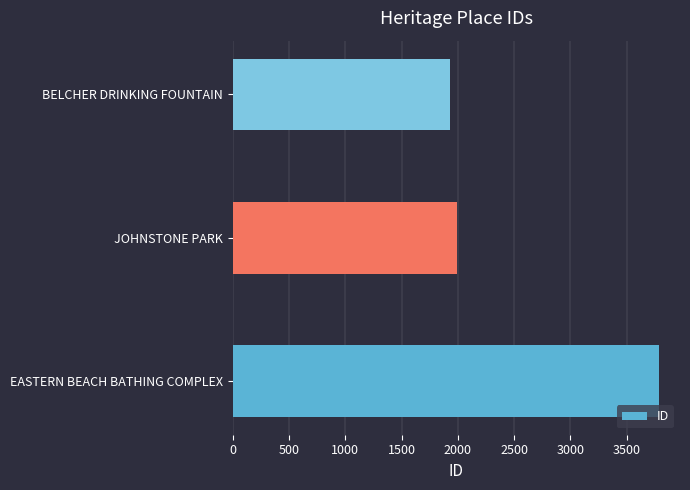

How many data points are less than 1992?

1